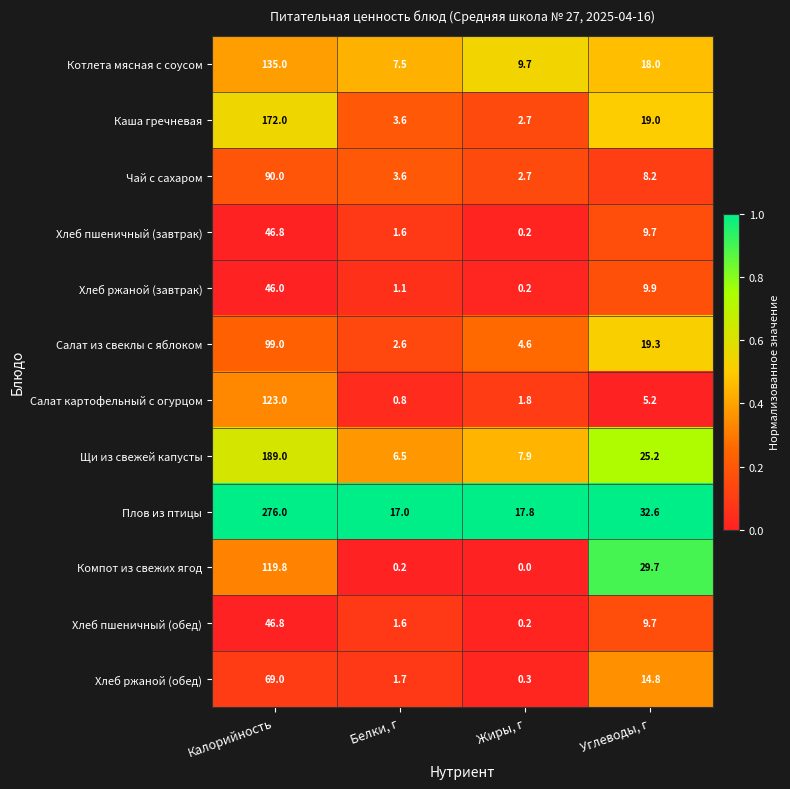

What is the difference between the Салат картофельный с огурцом values at Углеводы, г and Жиры, г?

3.4